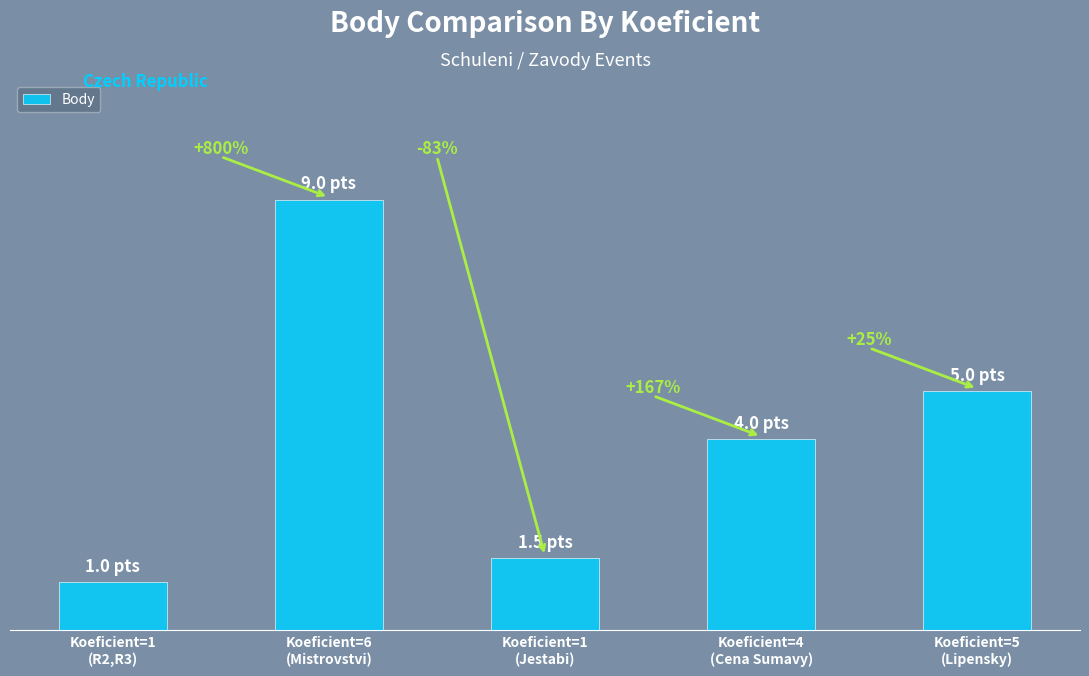

Which has a higher value, Koeficient=1
(Jestabi) or Koeficient=5
(Lipensky)?

Koeficient=5
(Lipensky)